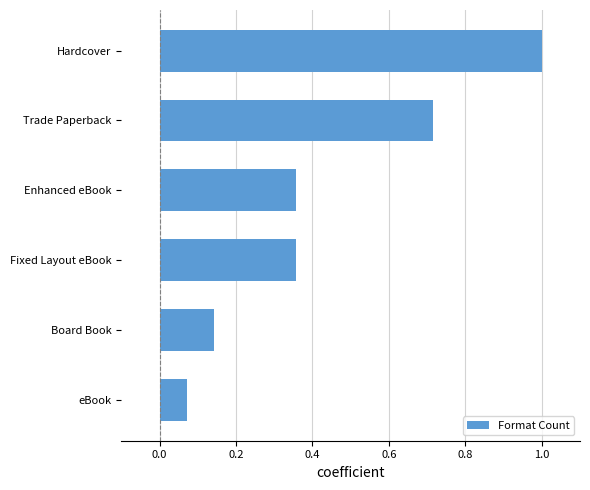

Which category has the highest value across all series?

Hardcover